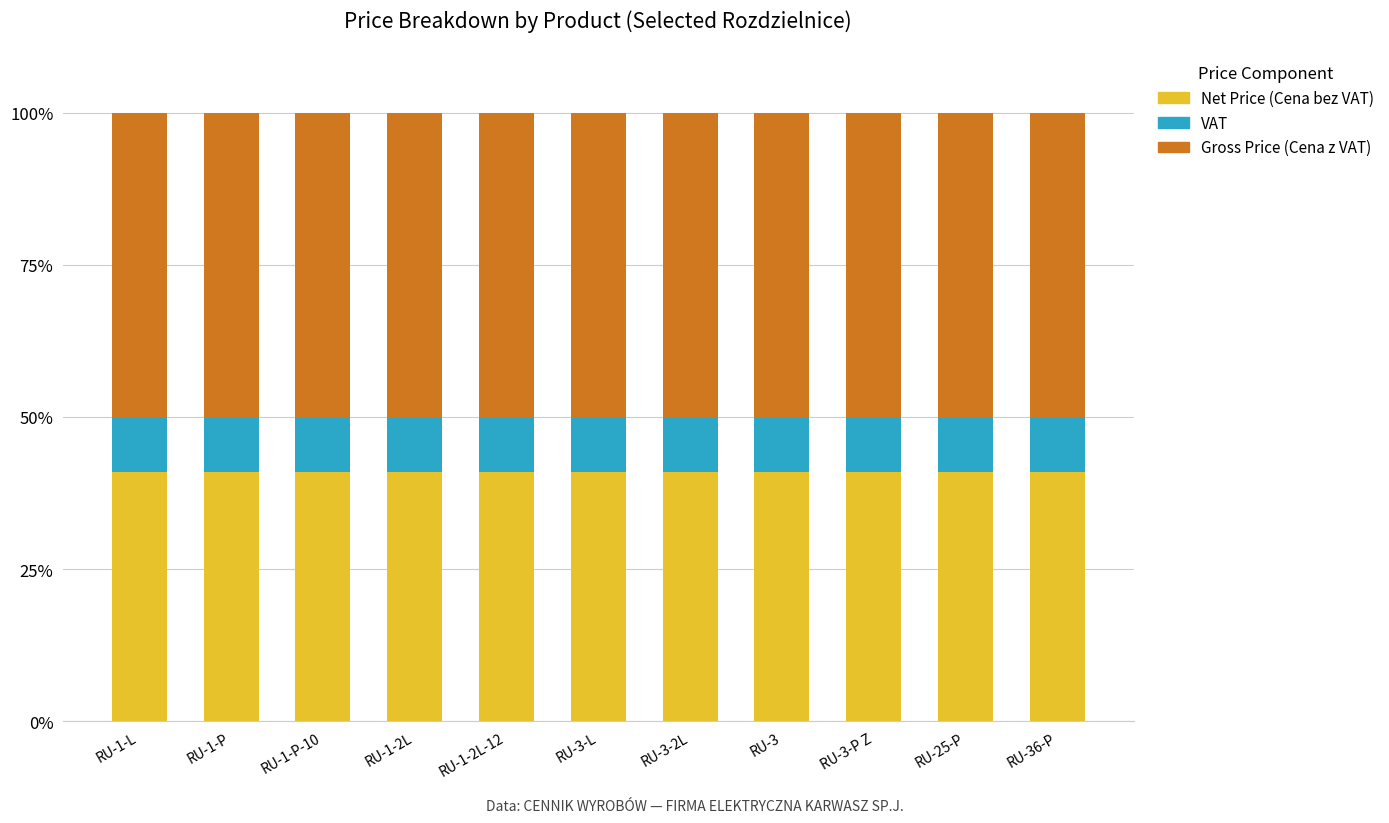

What is the total value across all series at RU-3-L?

100.0